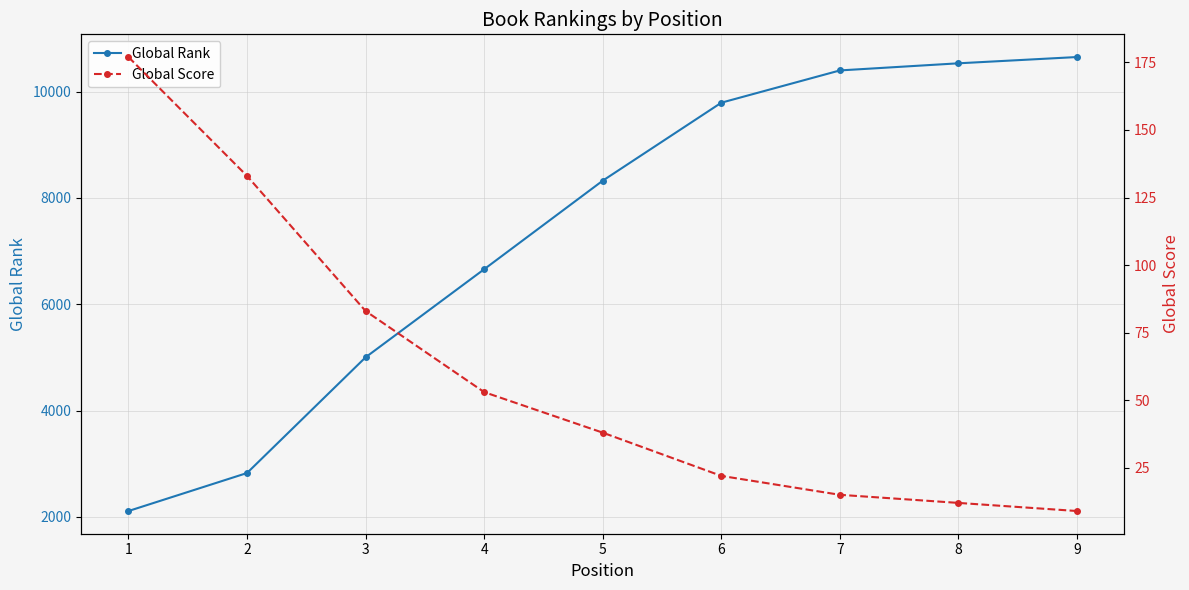

Does the chart have visible grid lines?

Yes